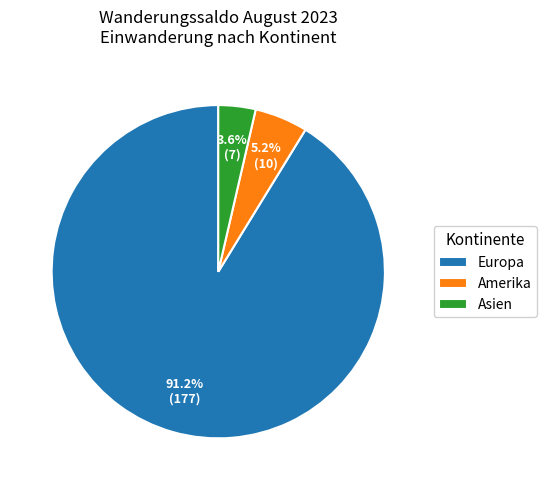

How much of the chart is everything except Europa?

8.8%